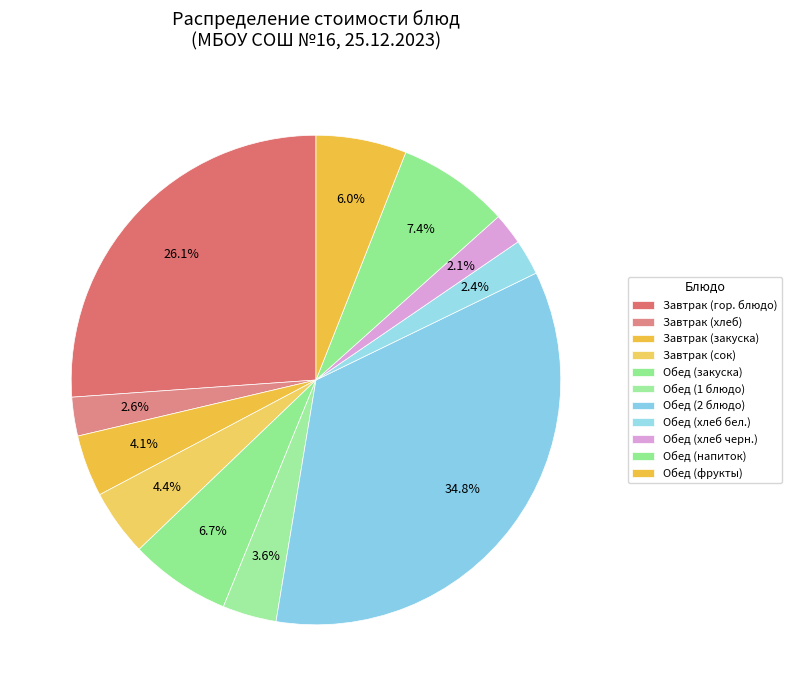

How many slices are in this pie chart?

11